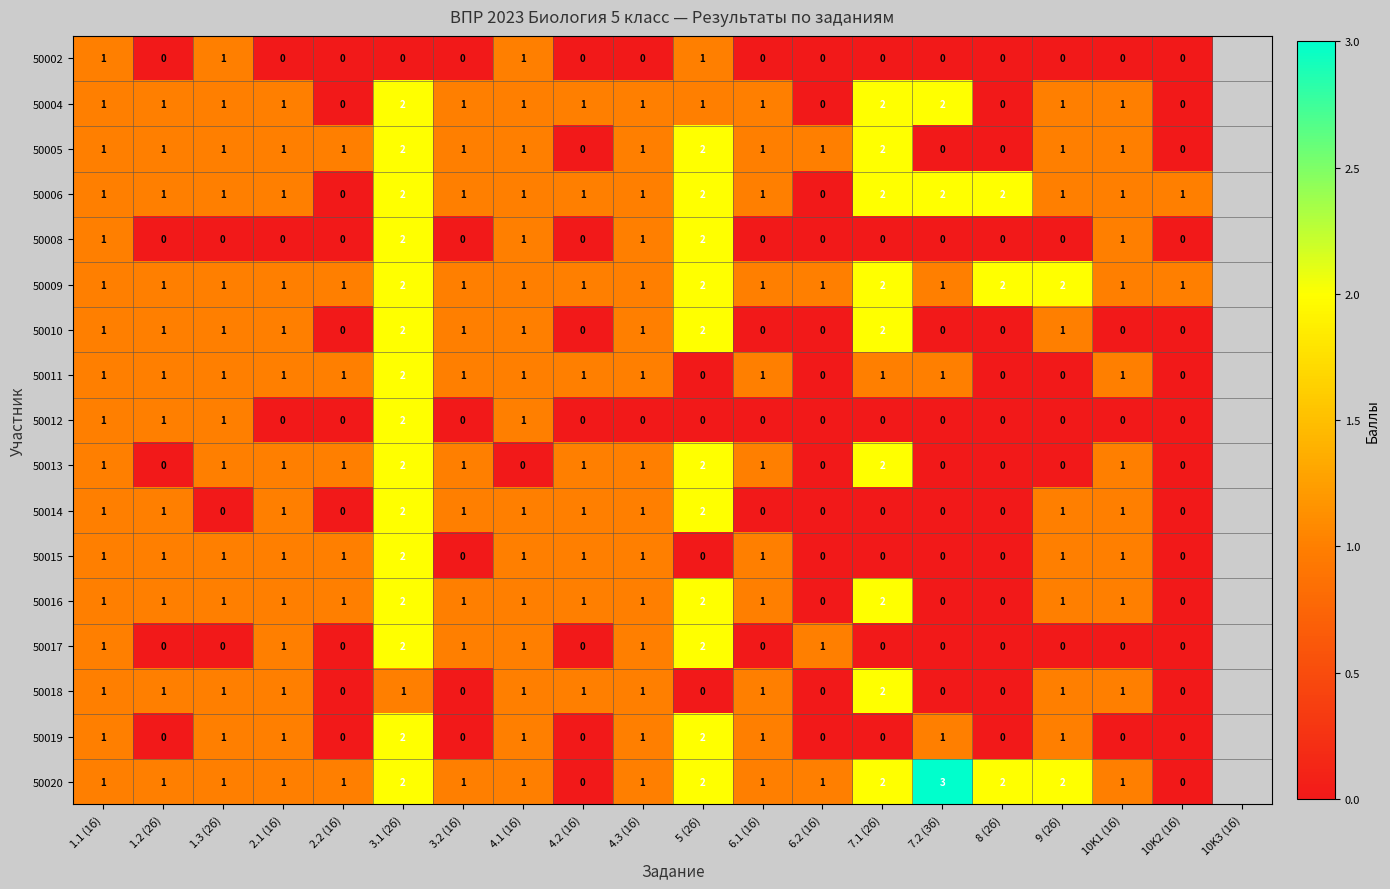

What is the greatest value displayed?

3